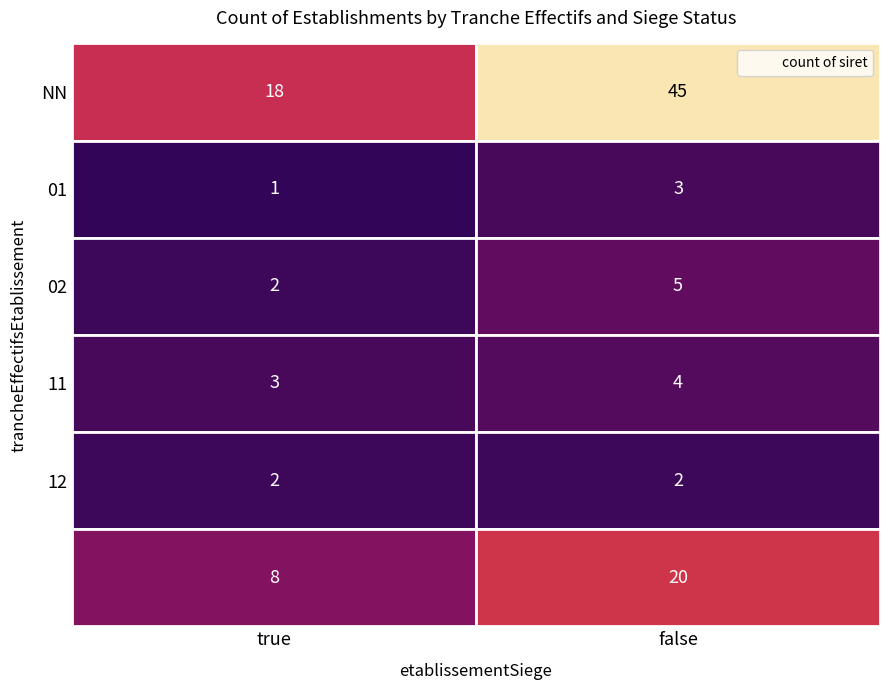

What is the difference between the highest and lowest values at false?

43